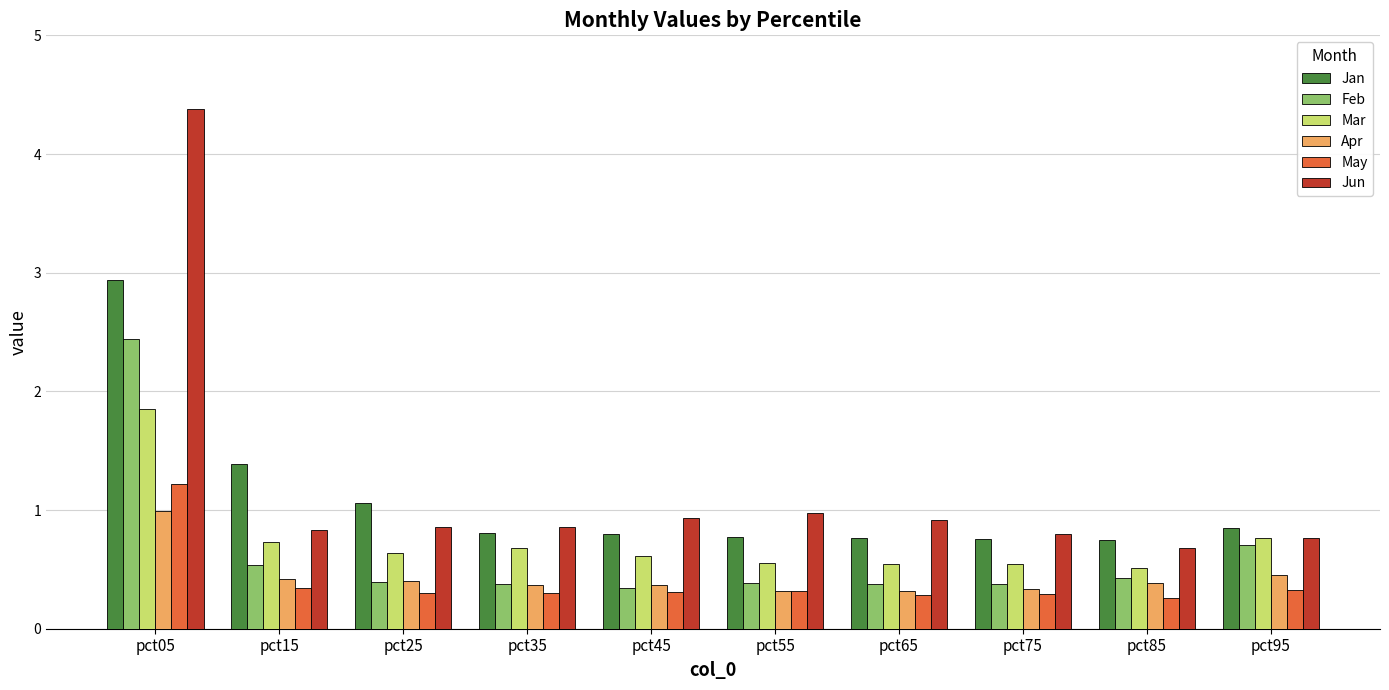

What is the average value of the Jan series?

1.1